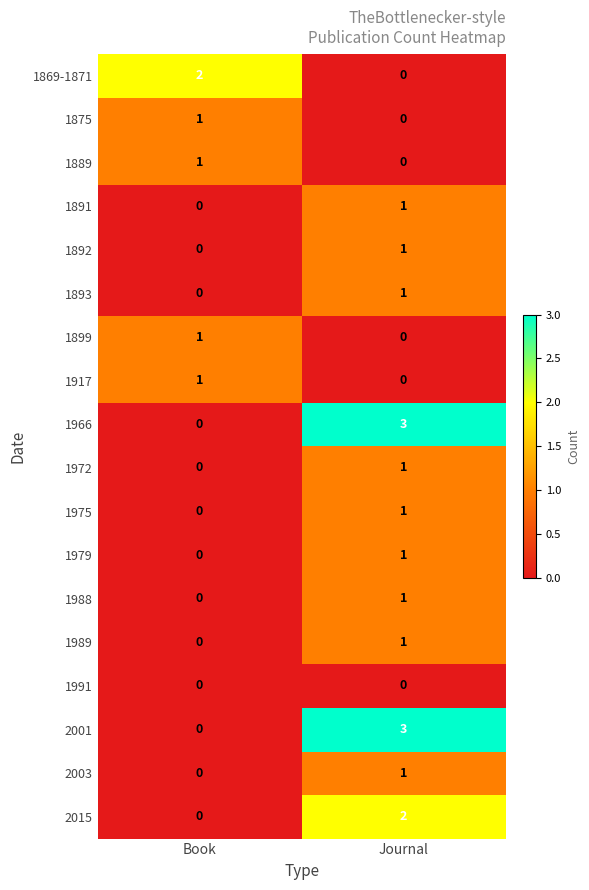

Which category has the lowest value in the 2015 series?

Book